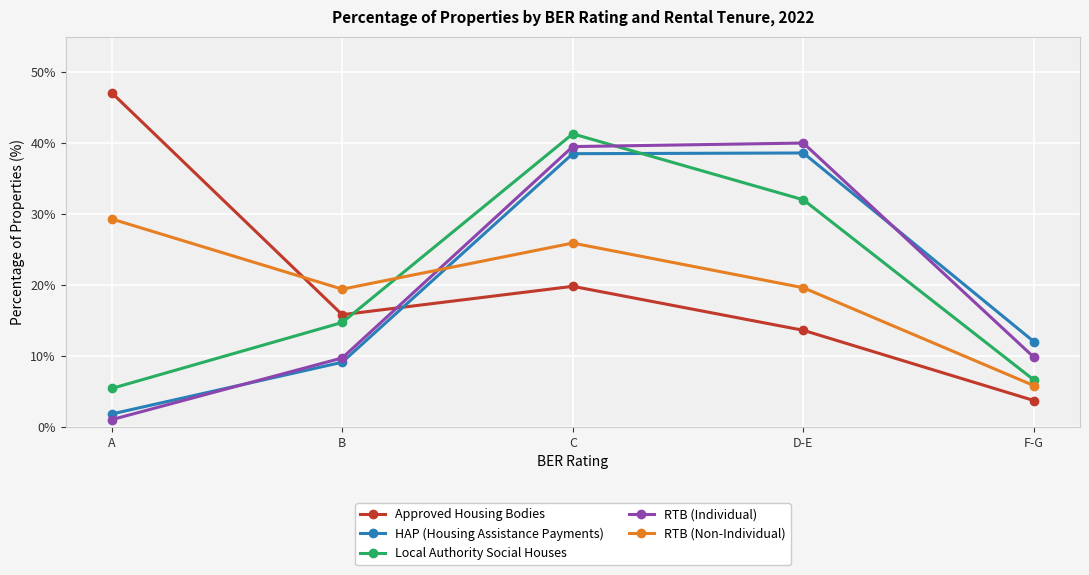

Is the value of RTB (Non-Individual) at B greater than the value of RTB (Individual) at F-G?

Yes